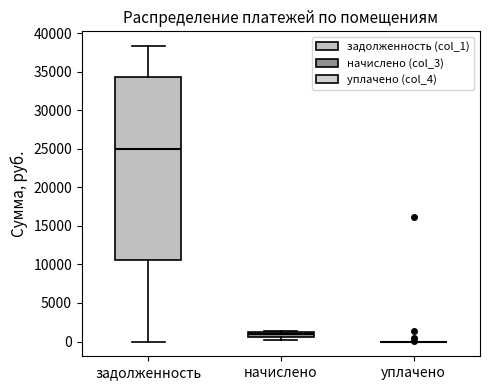

Which box is the tallest, from its lower edge to its upper edge?

задолженность